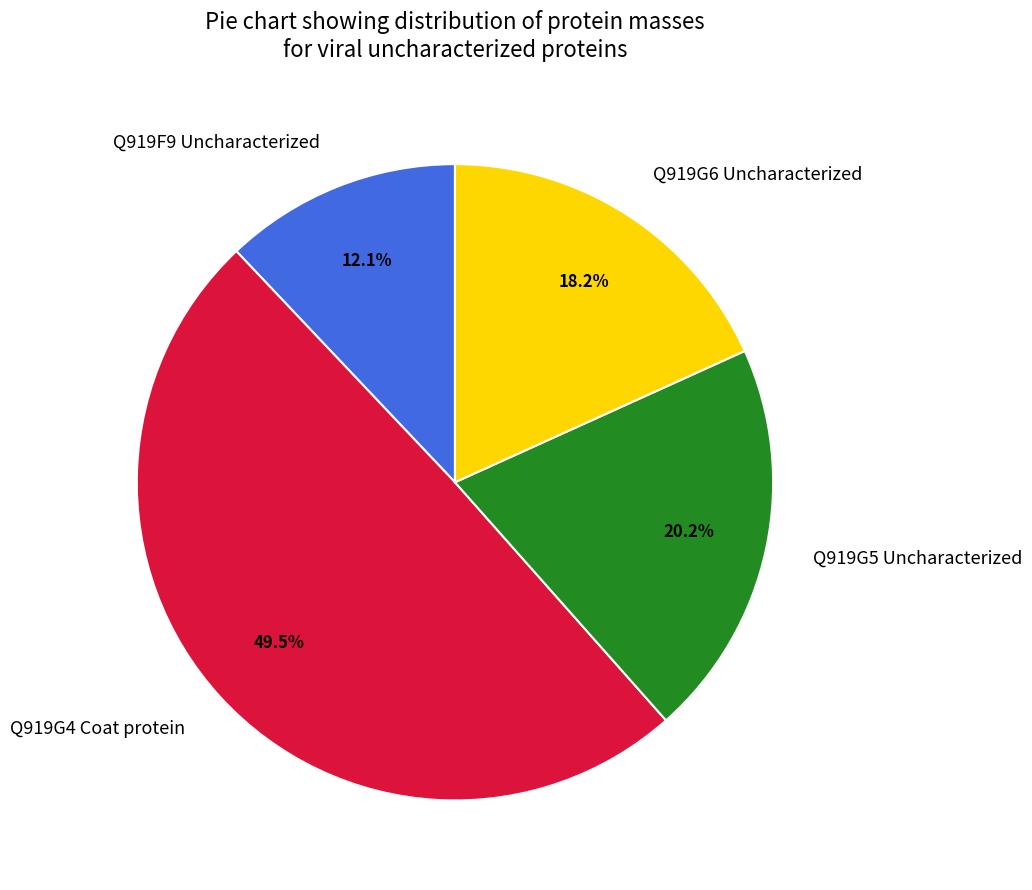

Does Q919G5 Uncharacterized represent more than half of the total?

No